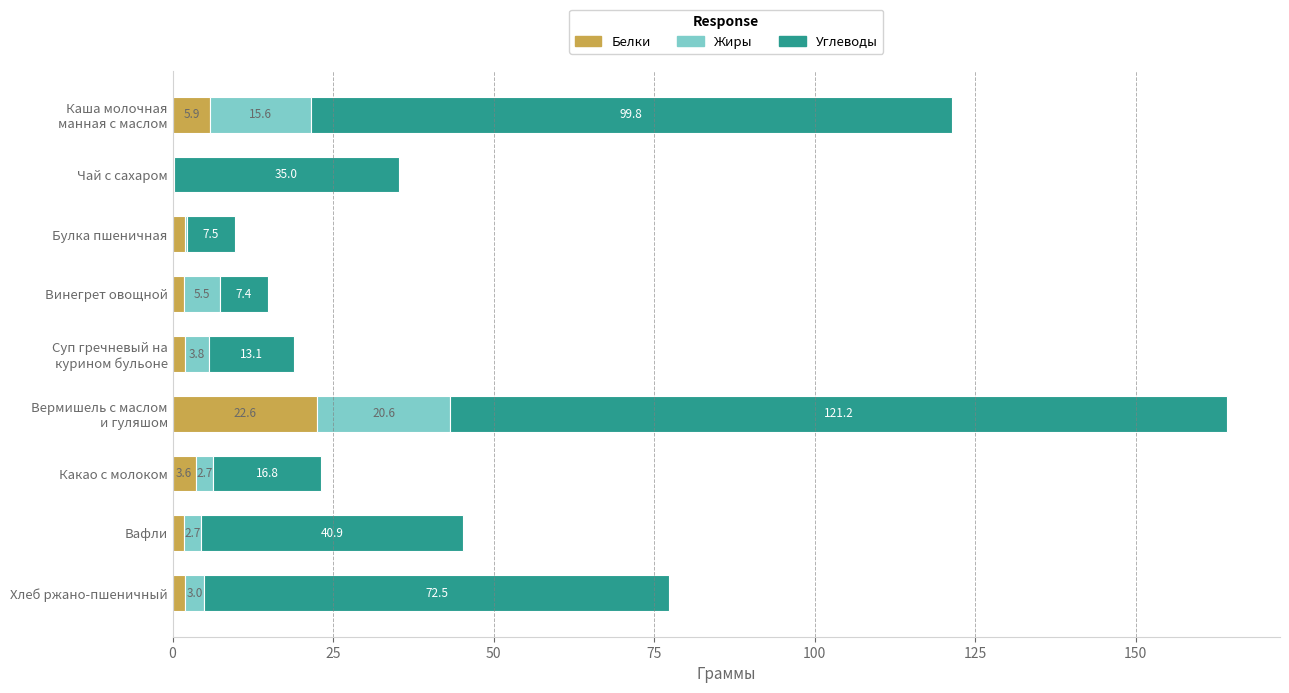

What is the total value across all series at Чай с сахаром?

35.2